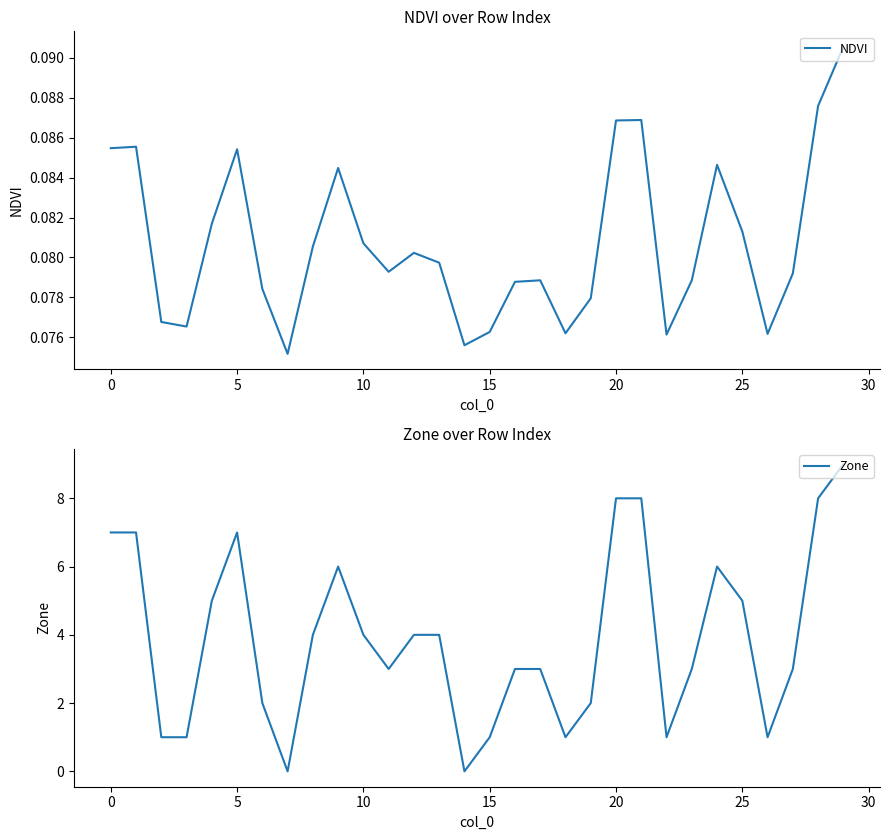

What is the label of the 2nd point from the right?

28